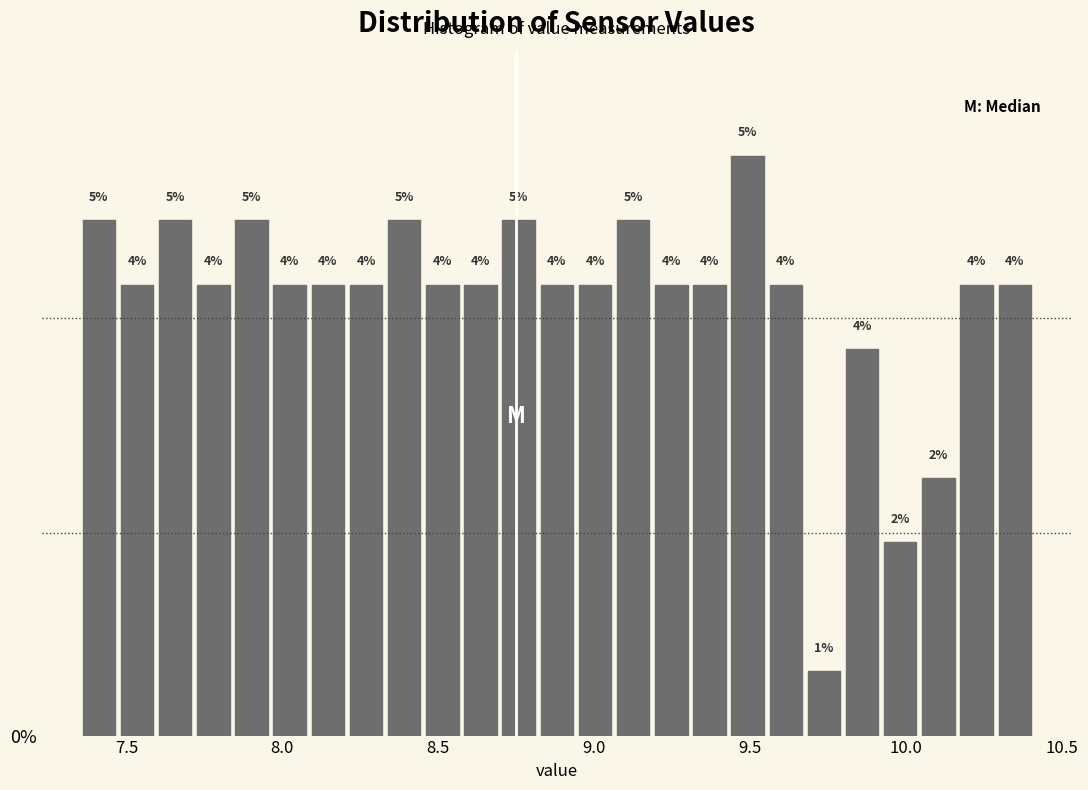

Around what value on the x-axis is the tallest bar? Give the approximate position of its centre, as read against the axis.

9.50